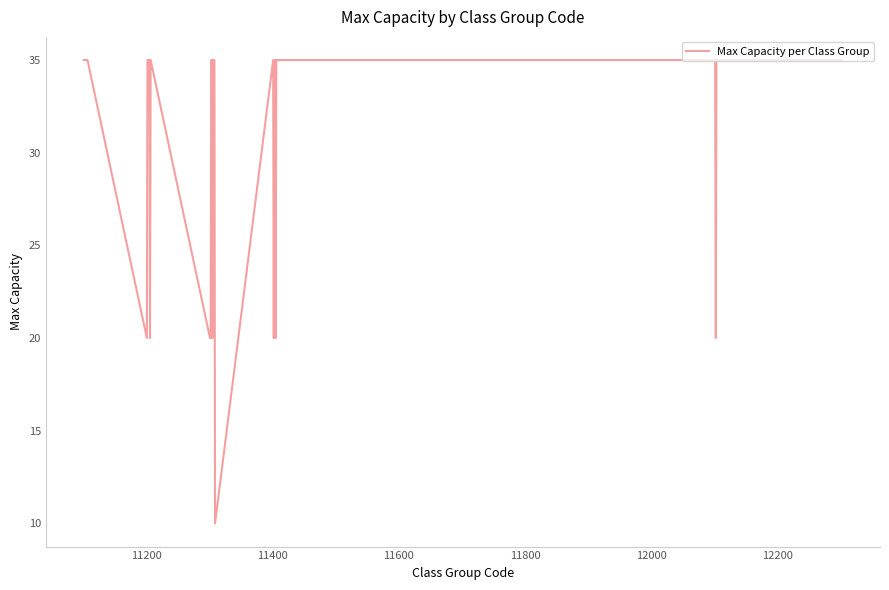

What is the smallest value displayed?

10